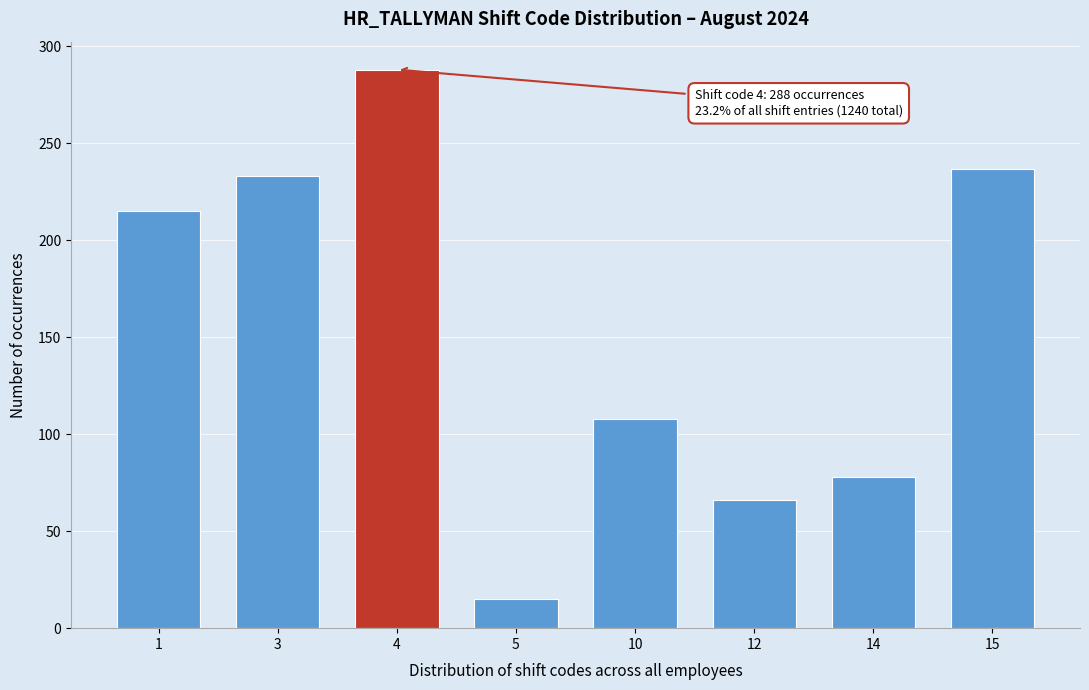

Reading left to right, list all the values displayed in this chart.

215	233	288	15	108	66	78	237